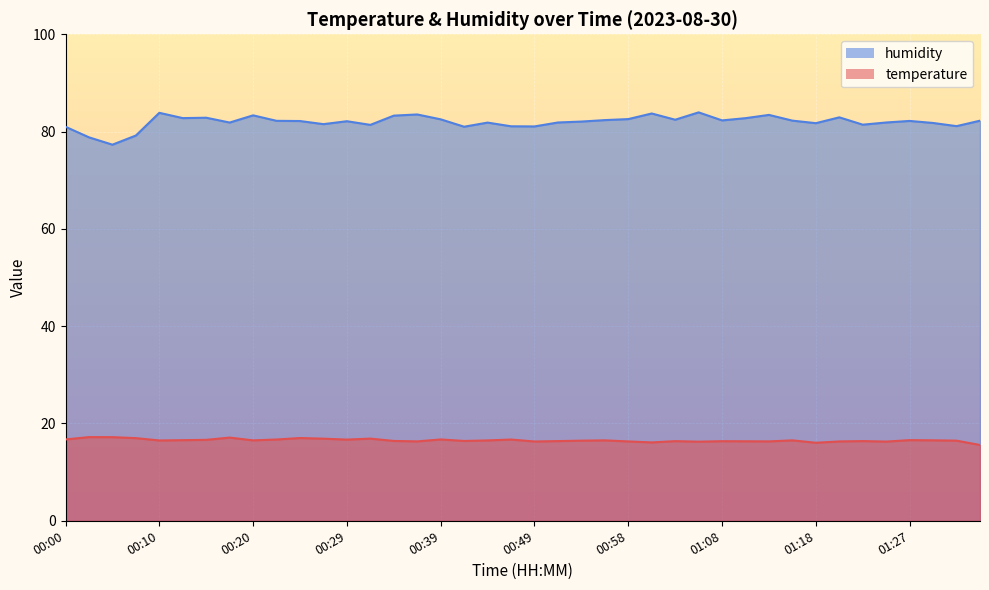

Reading left to right, transcribe all the data shown in this chart.

temperature: 00:00=16.7	00:03=17.2	00:05=17.2	00:07=17.0	00:10=16.5	00:12=16.6	00:15=16.6	00:17=17.1	00:20=16.5	00:22=16.7	00:24=17.0	00:27=16.9	00:29=16.7	00:32=16.9	00:34=16.4	00:36=16.3	00:39=16.7	00:41=16.4	00:44=16.5	00:46=16.7	00:49=16.3	00:51=16.4	00:53=16.5	00:56=16.5	00:58=16.3	01:01=16.1	01:03=16.4	01:06=16.3	01:08=16.4	01:11=16.3	01:13=16.3	01:15=16.5	01:18=16.0	01:20=16.3	01:23=16.4	01:25=16.3	01:27=16.6	01:30=16.5	01:32=16.5	01:35=15.6
humidity: 00:00=81.0	00:03=78.8	00:05=77.3	00:07=79.2	00:10=83.9	00:12=82.8	00:15=82.8	00:17=81.9	00:20=83.3	00:22=82.2	00:24=82.2	00:27=81.5	00:29=82.1	00:32=81.4	00:34=83.3	00:36=83.5	00:39=82.5	00:41=81.0	00:44=81.8	00:46=81.1	00:49=81.1	00:51=81.9	00:53=82.1	00:56=82.4	00:58=82.6	01:01=83.7	01:03=82.4	01:06=84.0	01:08=82.3	01:11=82.8	01:13=83.4	01:15=82.2	01:18=81.7	01:20=82.9	01:23=81.4	01:25=81.9	01:27=82.2	01:30=81.8	01:32=81.1	01:35=82.2